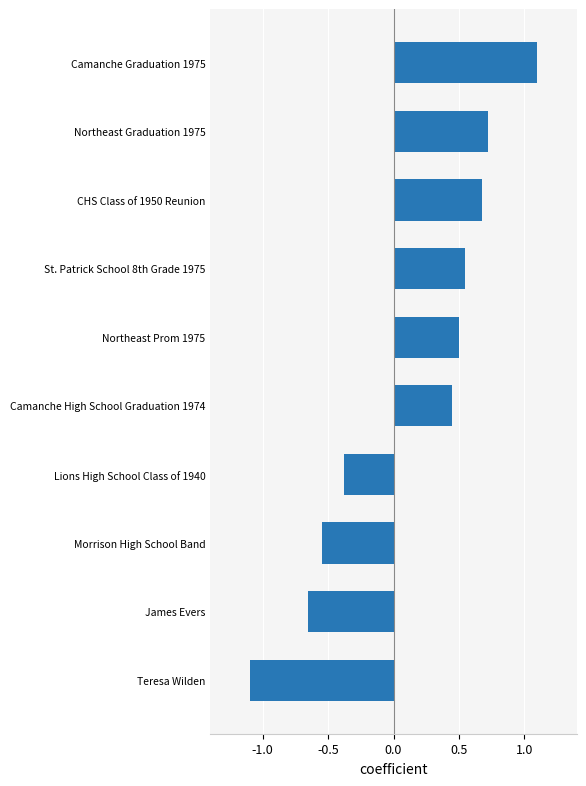

At which label is the value closest to 0?

Lions High School Class of 1940